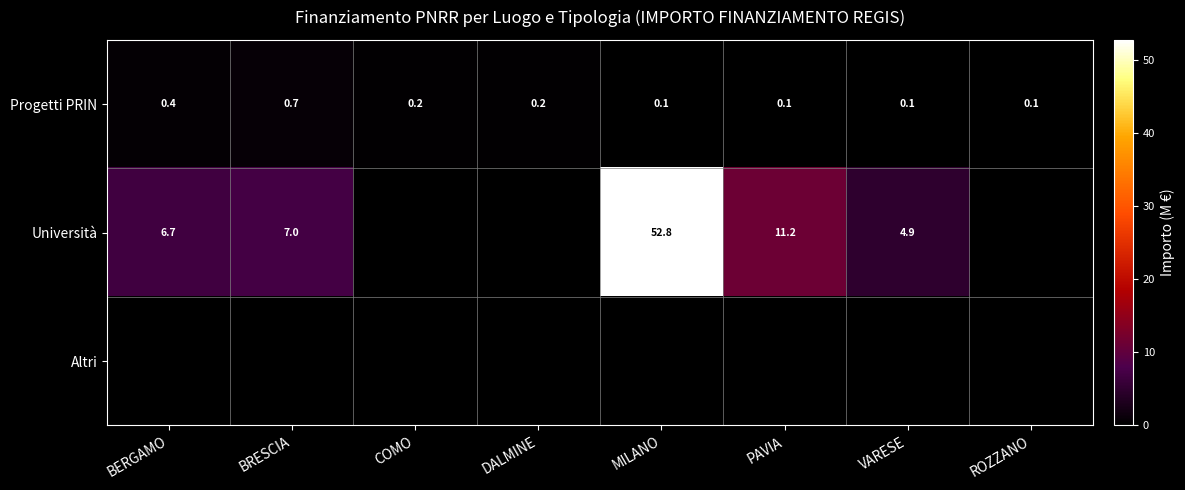

The value of Università at BERGAMO is 6.7. True or false?

True